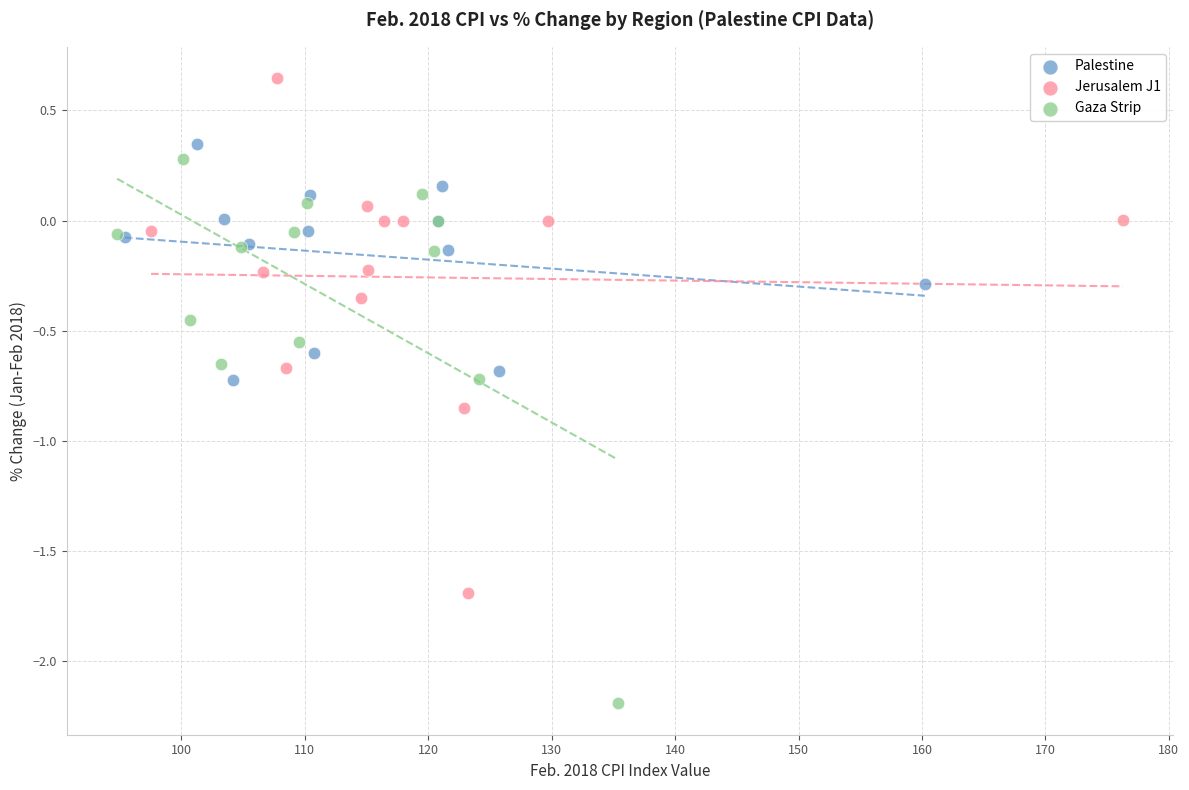

What are all the series names shown in the legend?

Palestine, Jerusalem J1, Gaza Strip